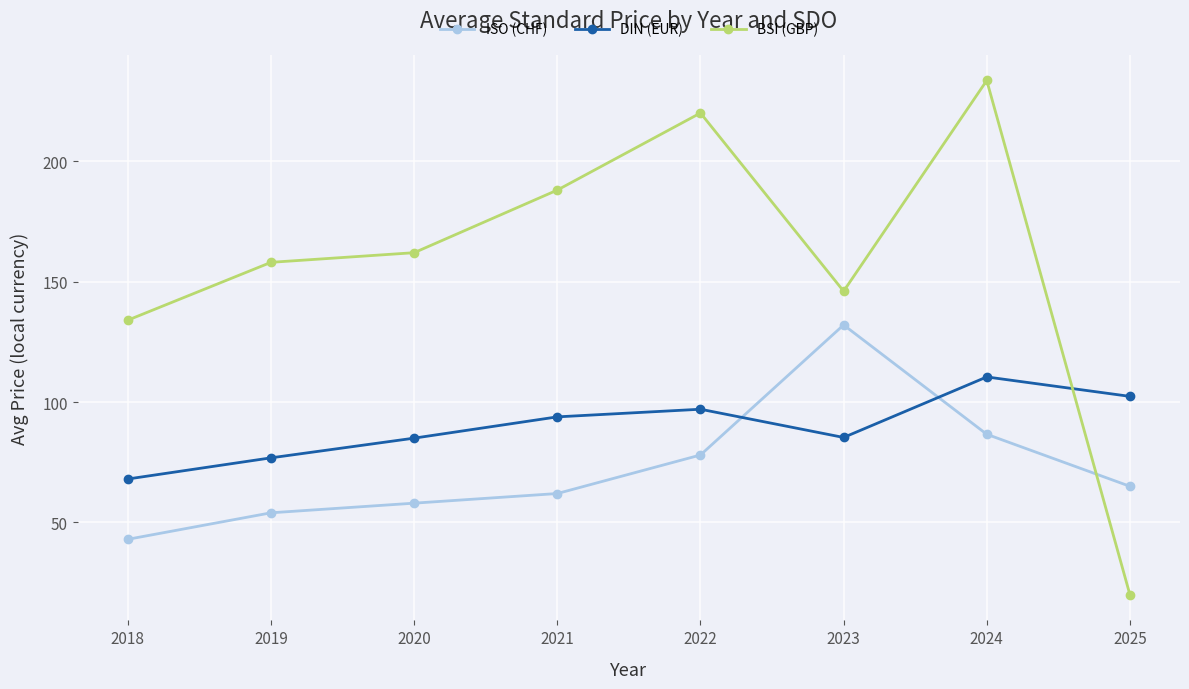

List the series in order of their overall mean, lowest first.

ISO (CHF), DIN (EUR), BSI (GBP)